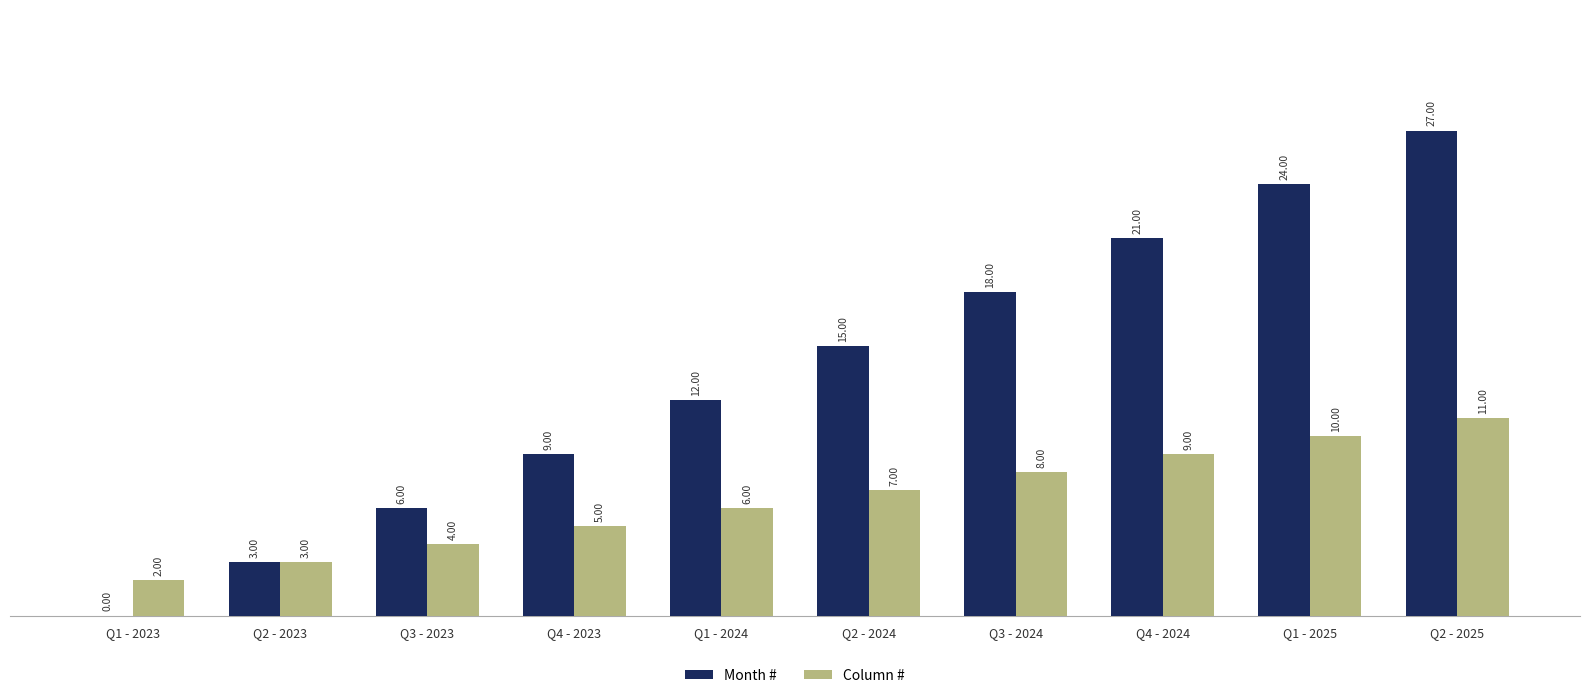

Which series has the widest spread of values?

Month #